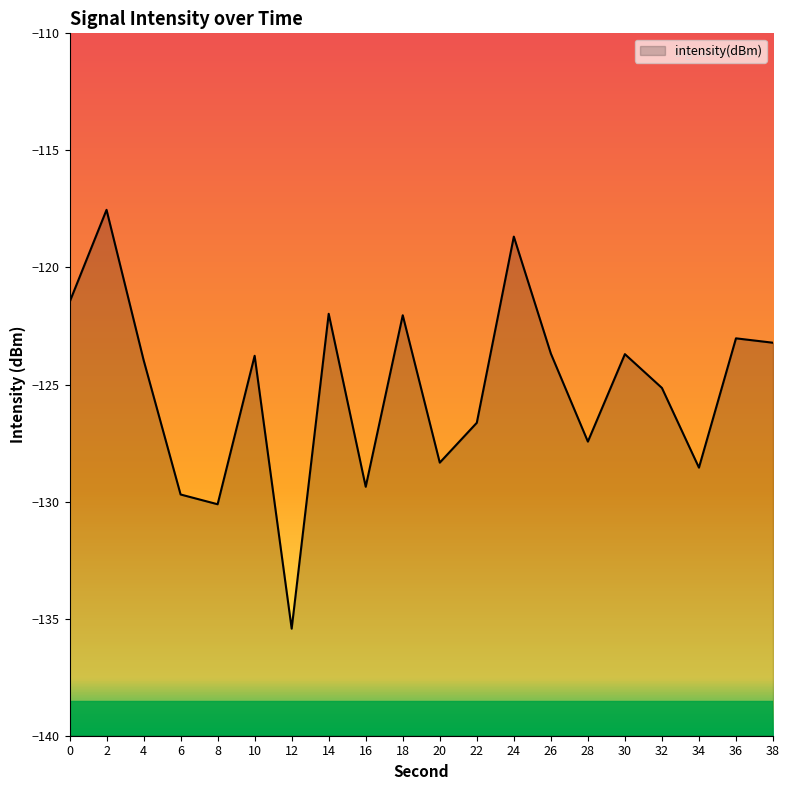

Reading right to left, transcribe all the data shown in this chart.

-123.2	-123.0	-128.5	-125.1	-123.7	-127.4	-123.7	-118.7	-126.6	-128.3	-122.0	-129.4	-122.0	-135.4	-123.8	-130.1	-129.7	-123.9	-117.5	-121.5